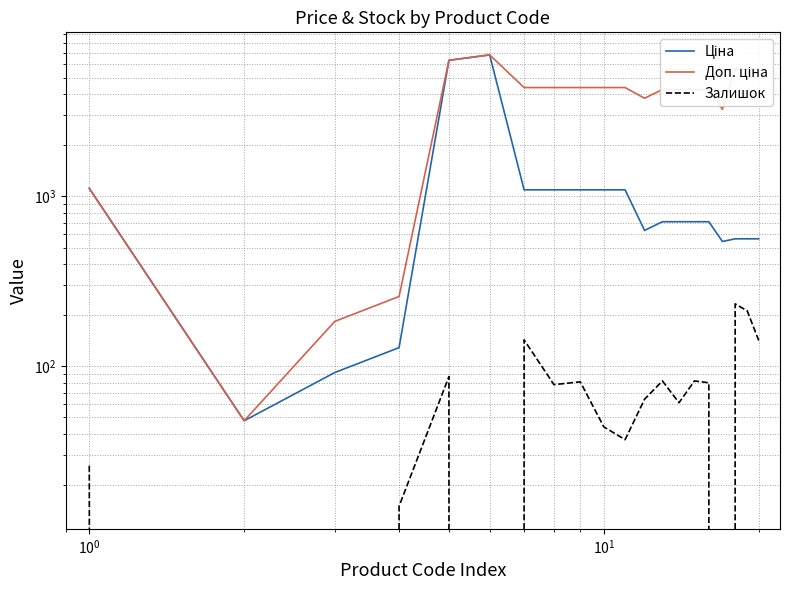

Is it true that Ціна equals 572.0 at 9?

False